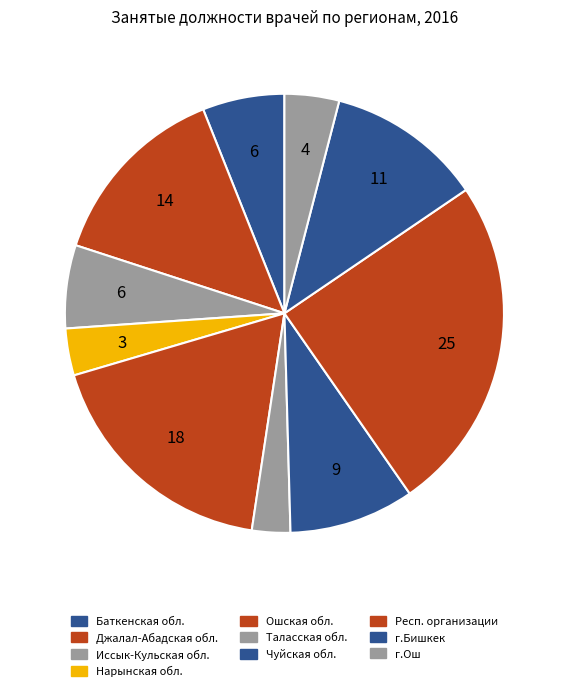

How many slices are in this pie chart?

10